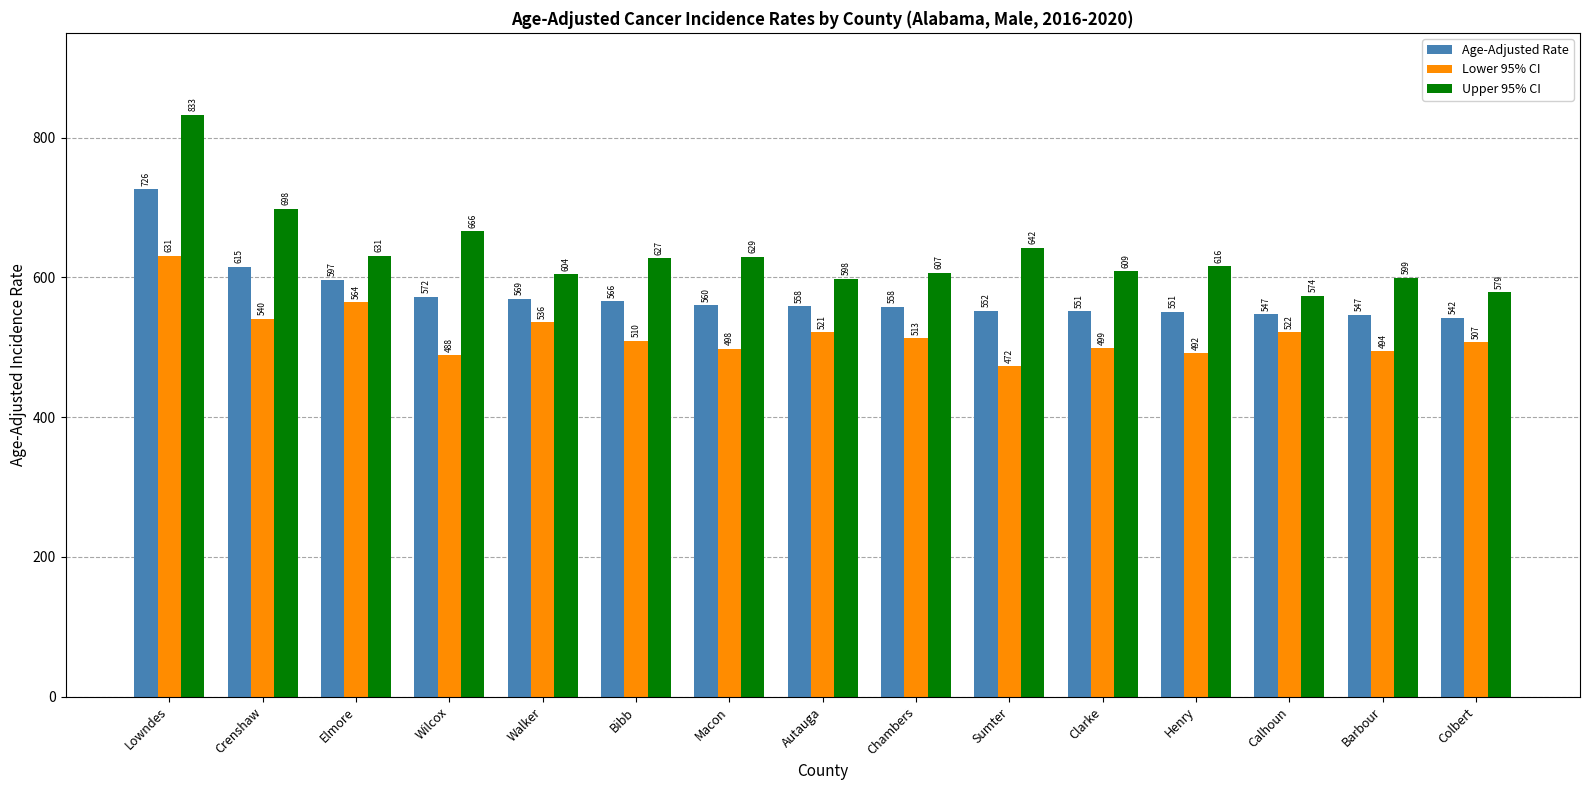

At which label does Lower 95% CI first exceed 509?

Lowndes